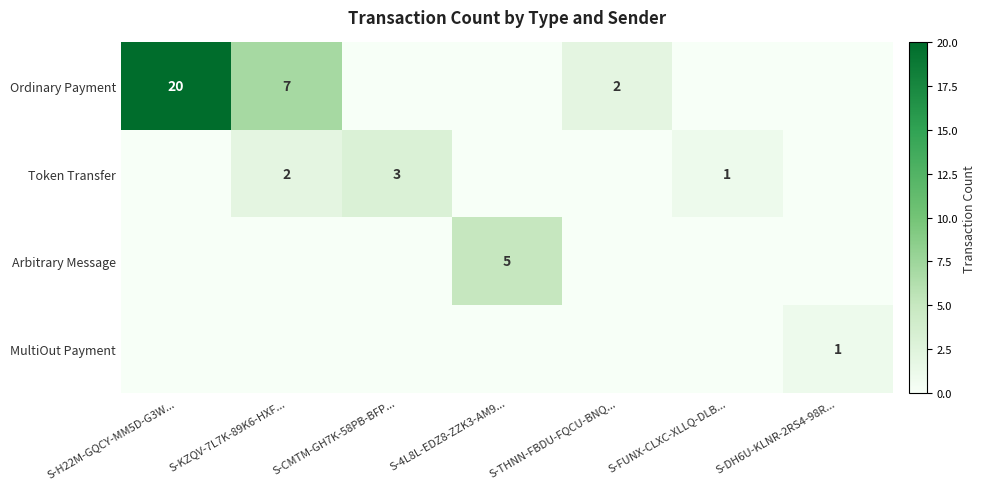

Is it true that Ordinary Payment equals 6 at S-H22M-GQCY-MM5D-G3W...?

False